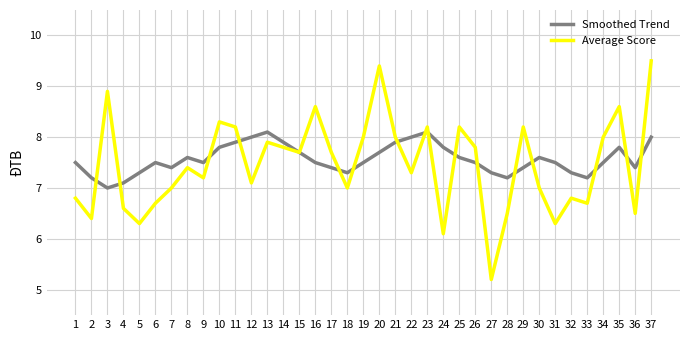

Which series has the widest spread of values?

Average Score